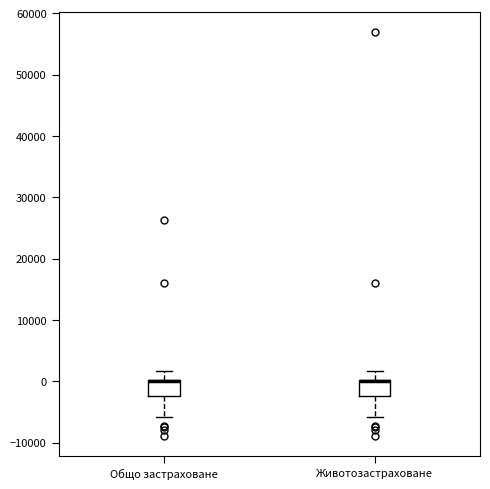

Reading left to right, read every box against the y-axis: the position of its median line, the range the box covers, and the ends of its whiskers. The values are not printed on the chart, so give them approximately, as read against the axis.

Общо застраховане: median 0 (drawn on the box's upper edge), box -2000 to 0, whiskers -6000 to 2000
Животозастраховане: median 0 (drawn on the box's upper edge), box -2000 to 0, whiskers -6000 to 2000